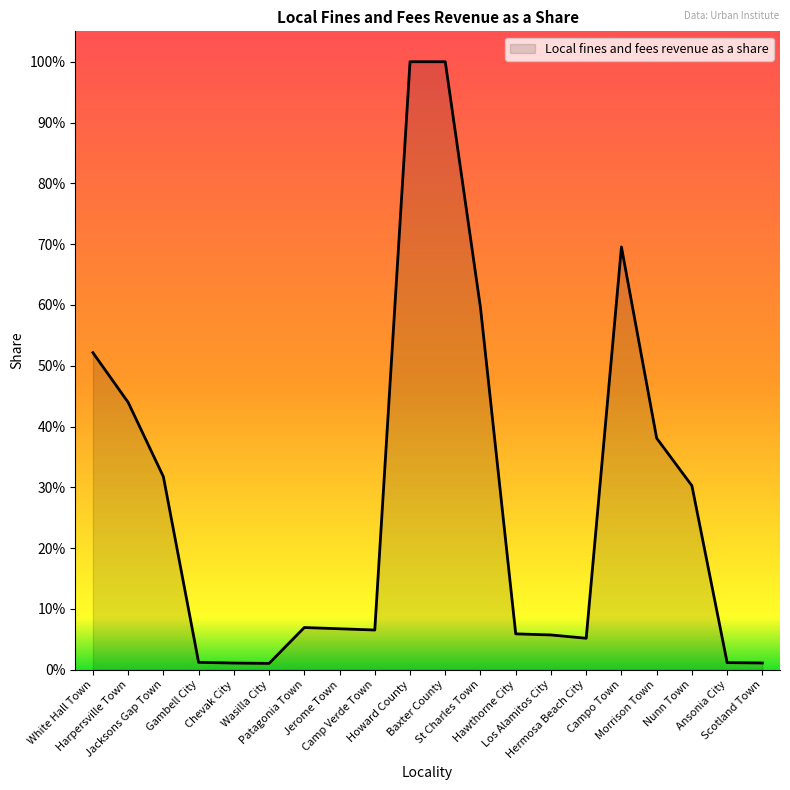

Does the chart display data point markers on the line(s)?

No